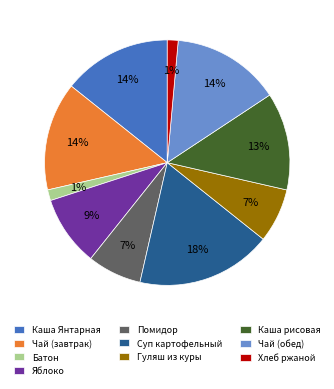

To the nearest percent, what portion does Хлеб ржаной represent?

1%